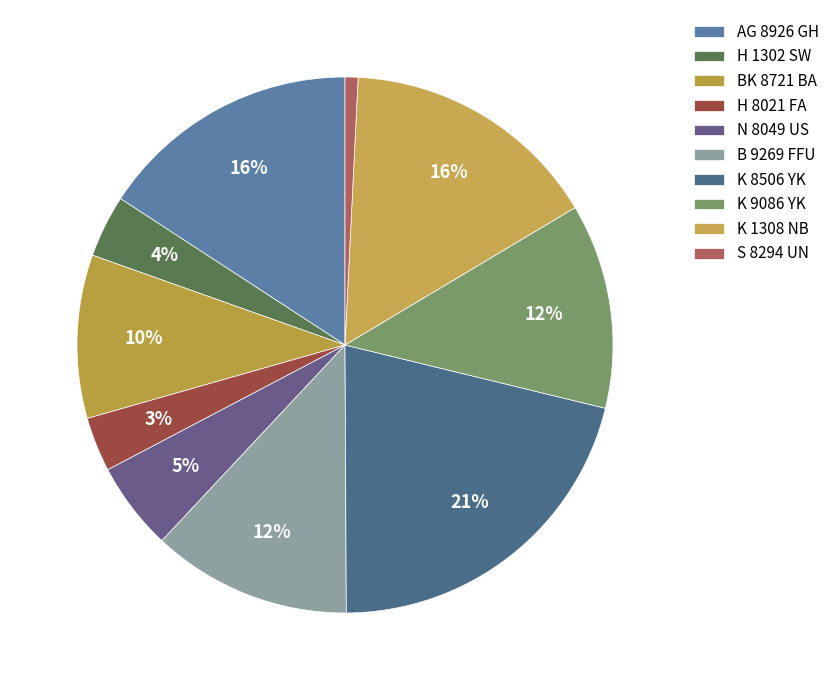

How many segments does this pie chart have?

10